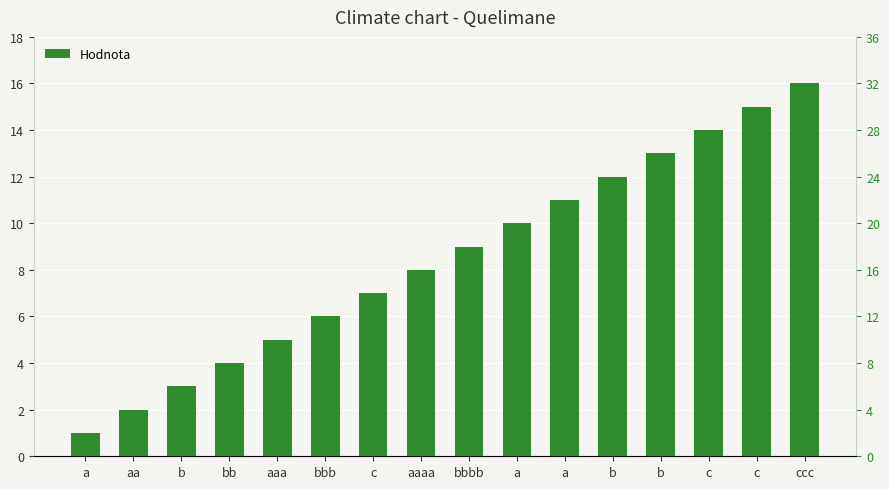

List the labels in order of value, smallest first.

a, aa, b, bb, aaa, bbb, c, aaaa, bbbb, a, a, b, b, c, c, ccc